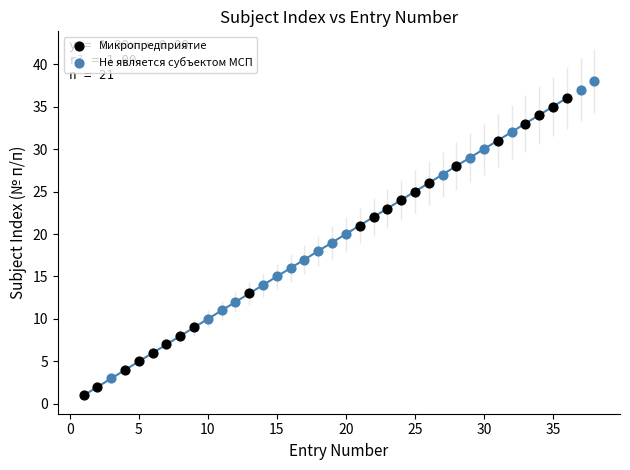

Which series contains the highest Y value?

Не является субъектом МСП